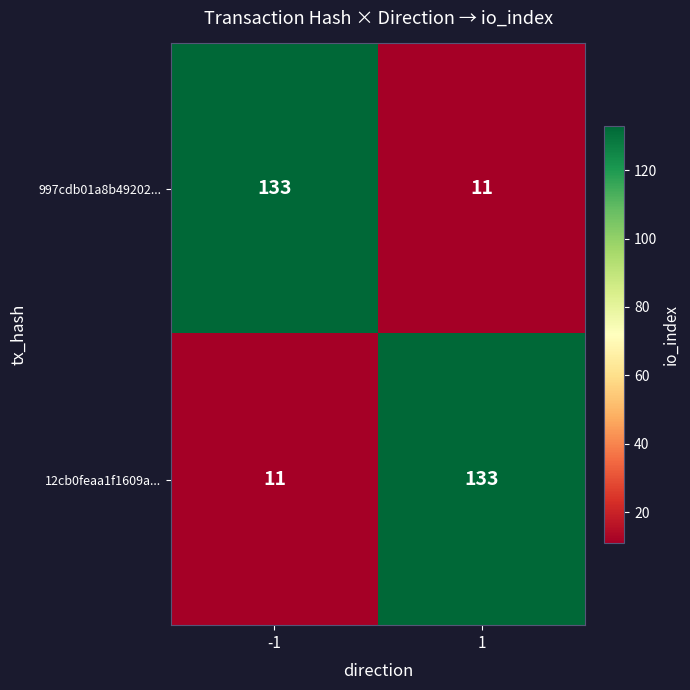

What is the total value across all series at 1?

144